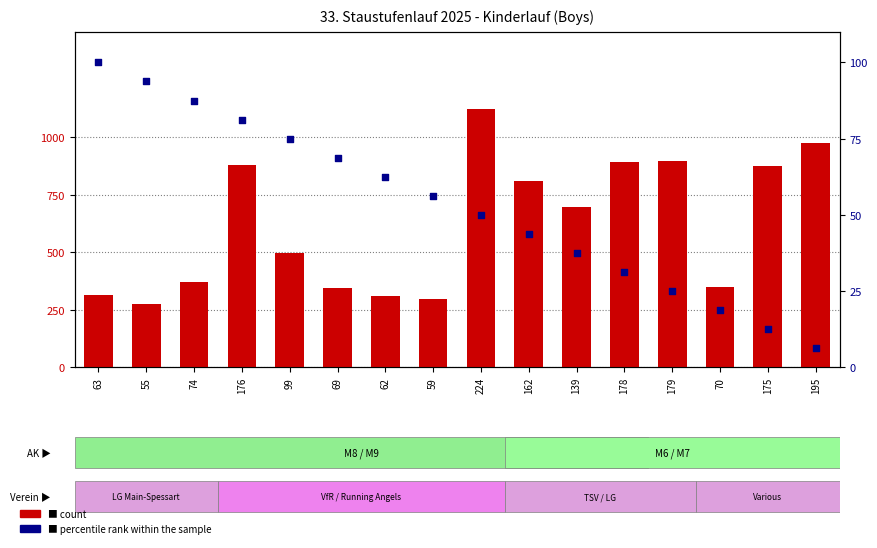

Is the value of percentile rank within the sample at 139 greater than the value of count at 99?

No